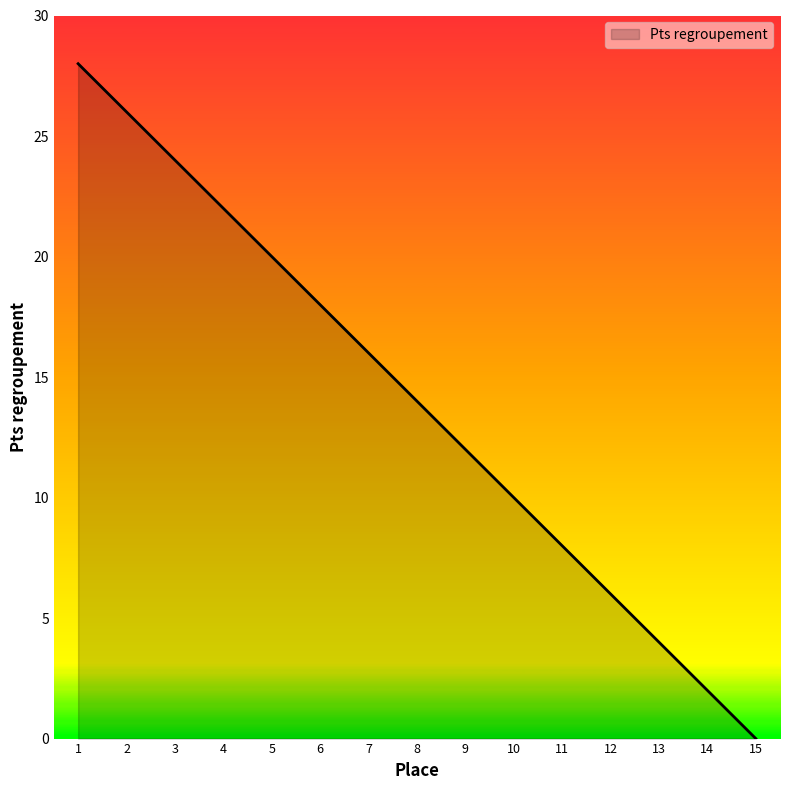

What is the difference between the maximum and minimum values?

28